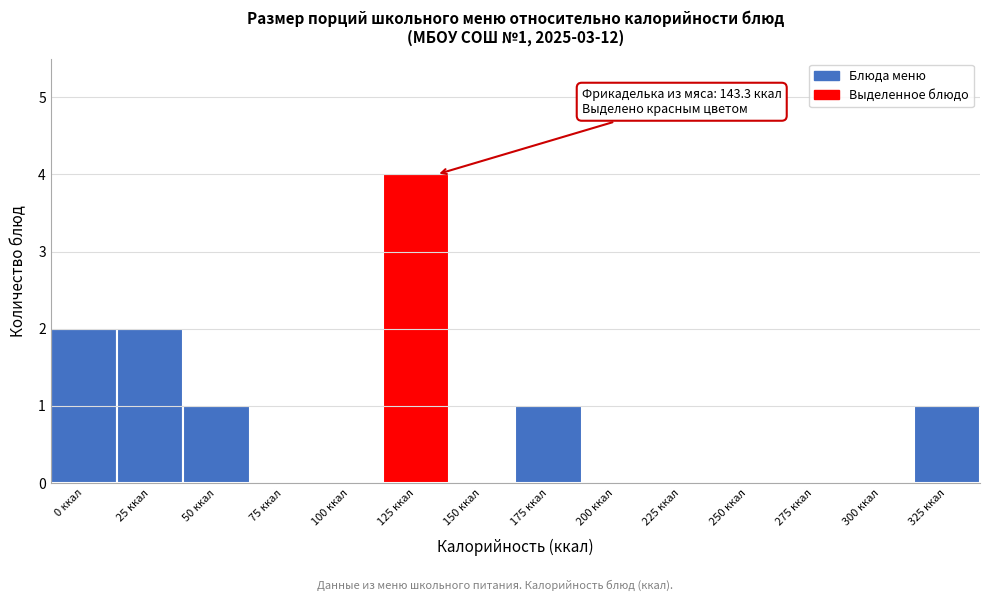

Reading left to right, list all the values displayed in this chart.

0 ккал=2	25 ккал=2	50 ккал=1	75 ккал=0	100 ккал=0	125 ккал=4	150 ккал=0	175 ккал=1	200 ккал=0	225 ккал=0	250 ккал=0	275 ккал=0	300 ккал=0	325 ккал=1